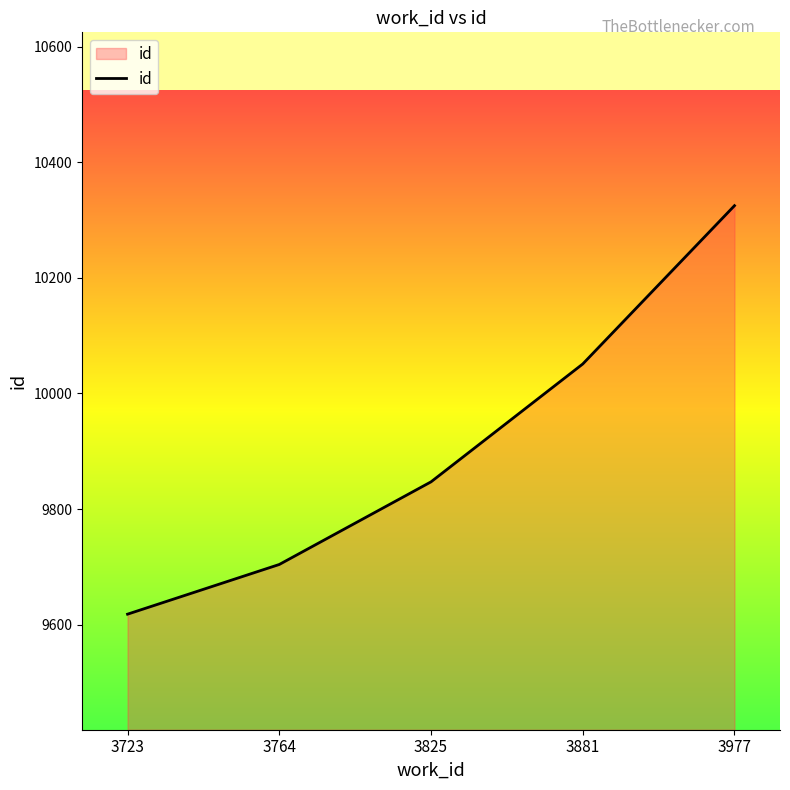

List the labels in order of value, smallest first.

3723, 3764, 3825, 3881, 3977